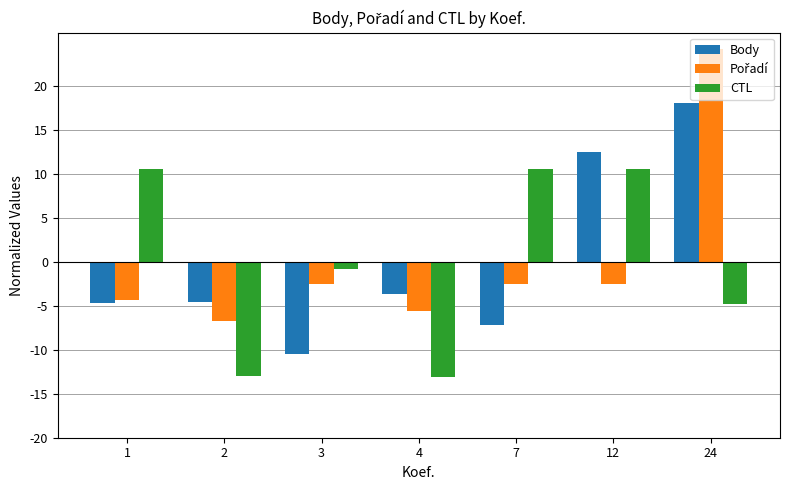

Is it true that CTL equals -13.1 at 4?

True